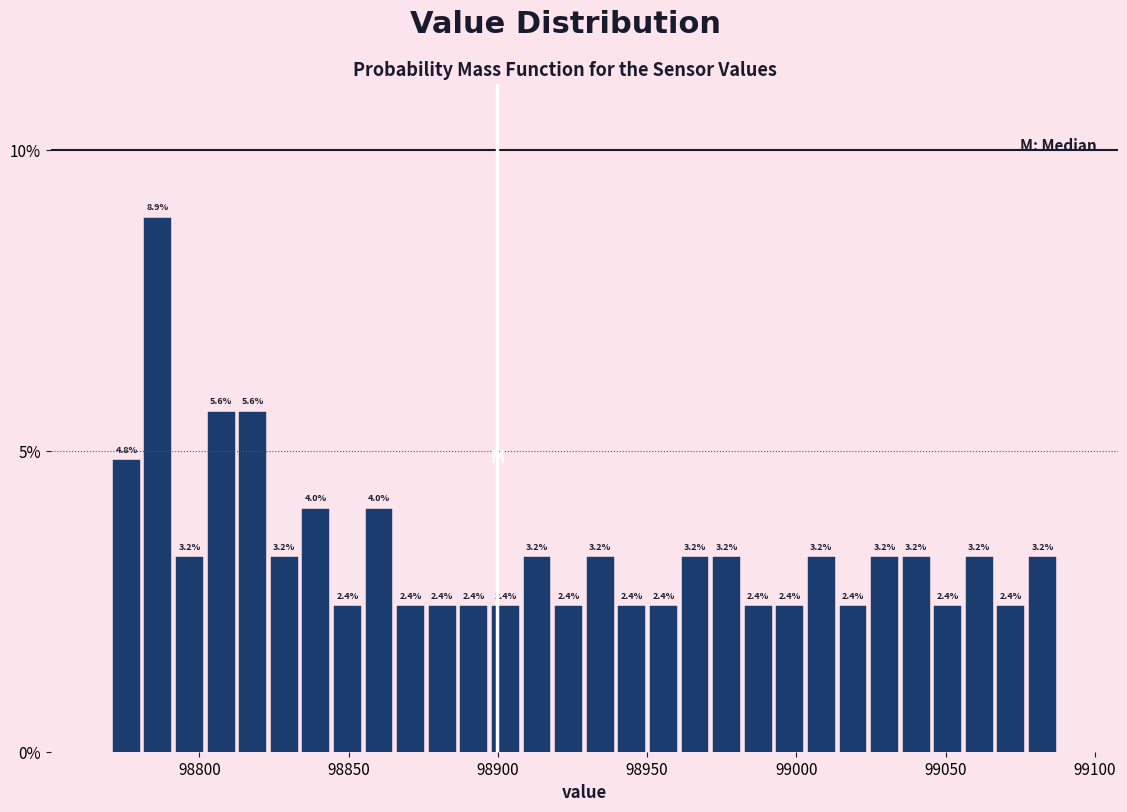

Around what value on the x-axis is the tallest bar? Give the approximate position of its centre, as read against the axis.

98785